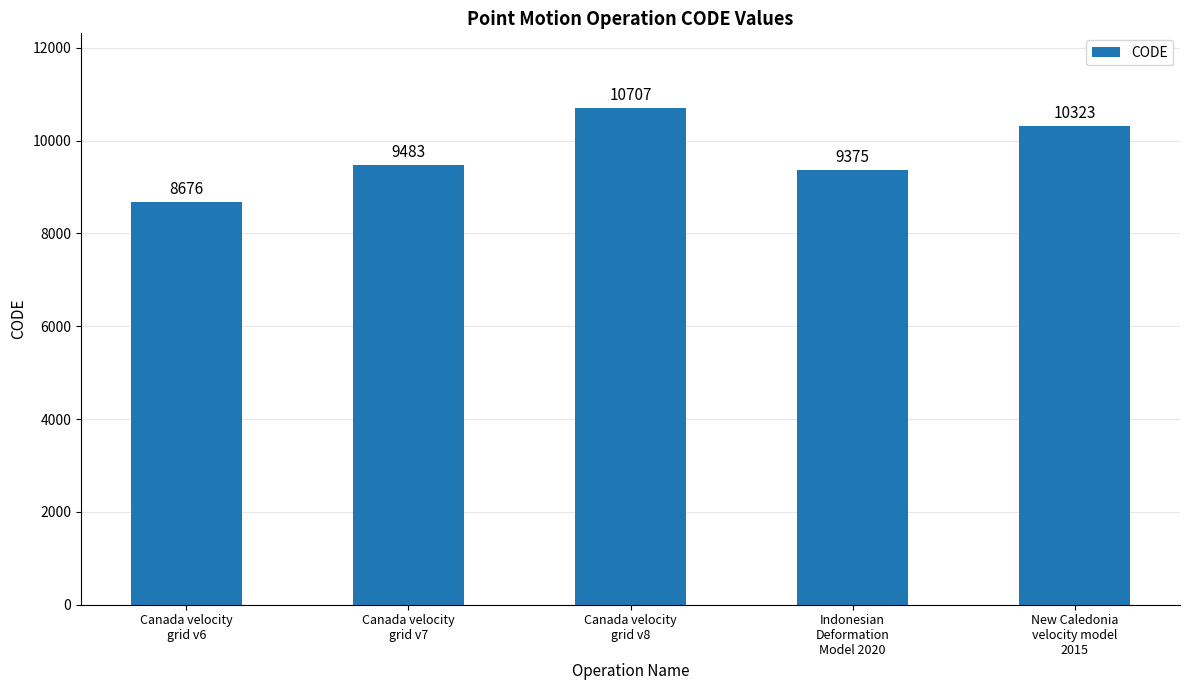

At which label is the value closest to 9691?

Canada velocity
grid v7